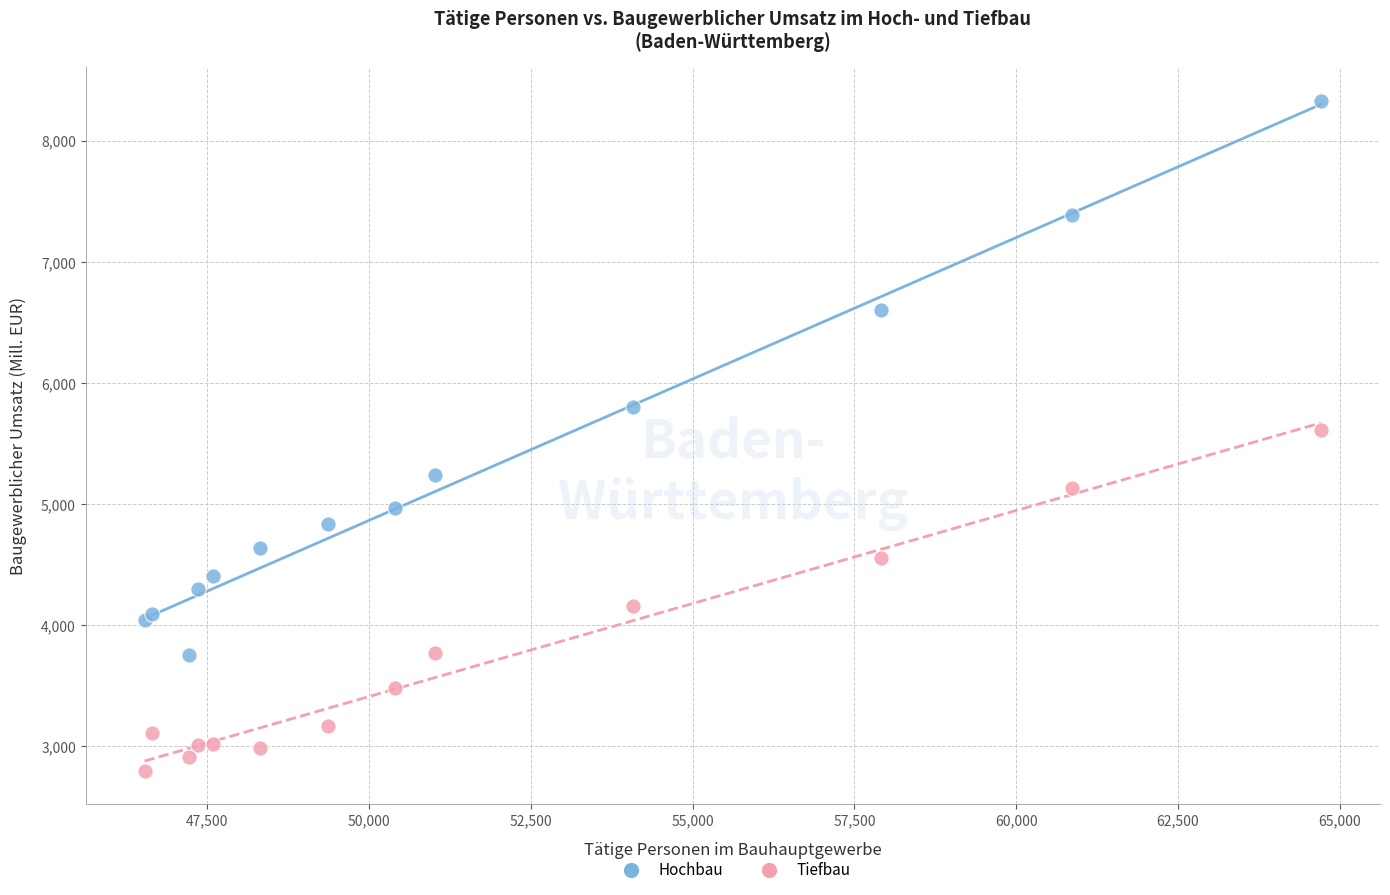

Which series reaches the maximum Y coordinate?

Hochbau